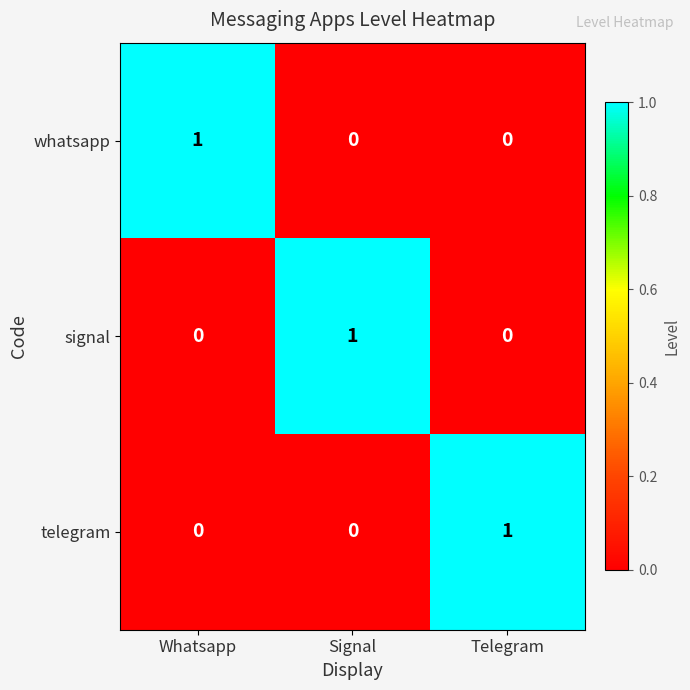

Reading left to right, what are all the values shown in this chart?

whatsapp: 1	0	0
signal: 0	1	0
telegram: 0	0	1